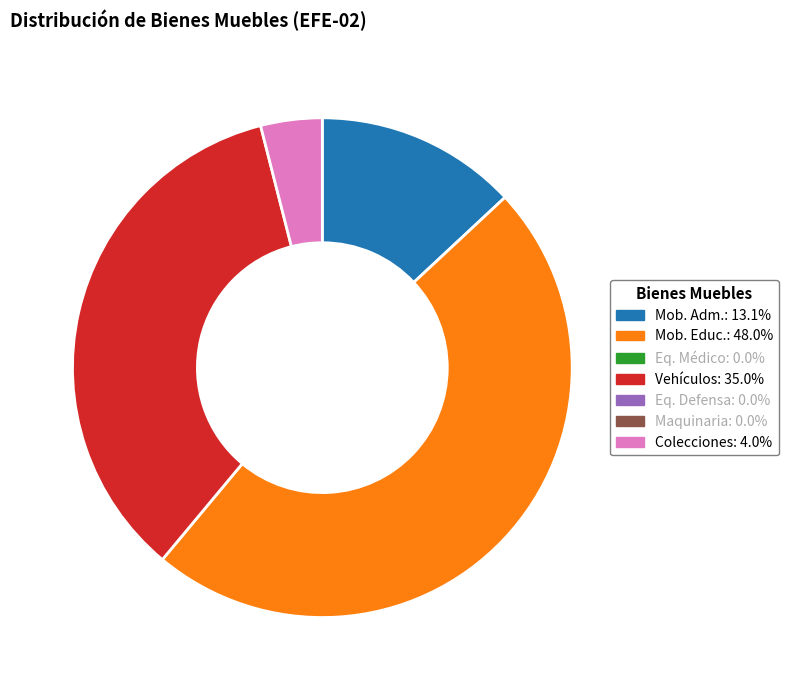

Is there a majority slice in this chart?

No